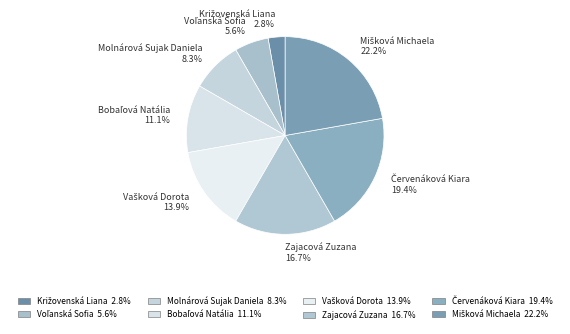

How much of the chart is everything except Molnárová Sujak Daniela 8.3%?

91.7%